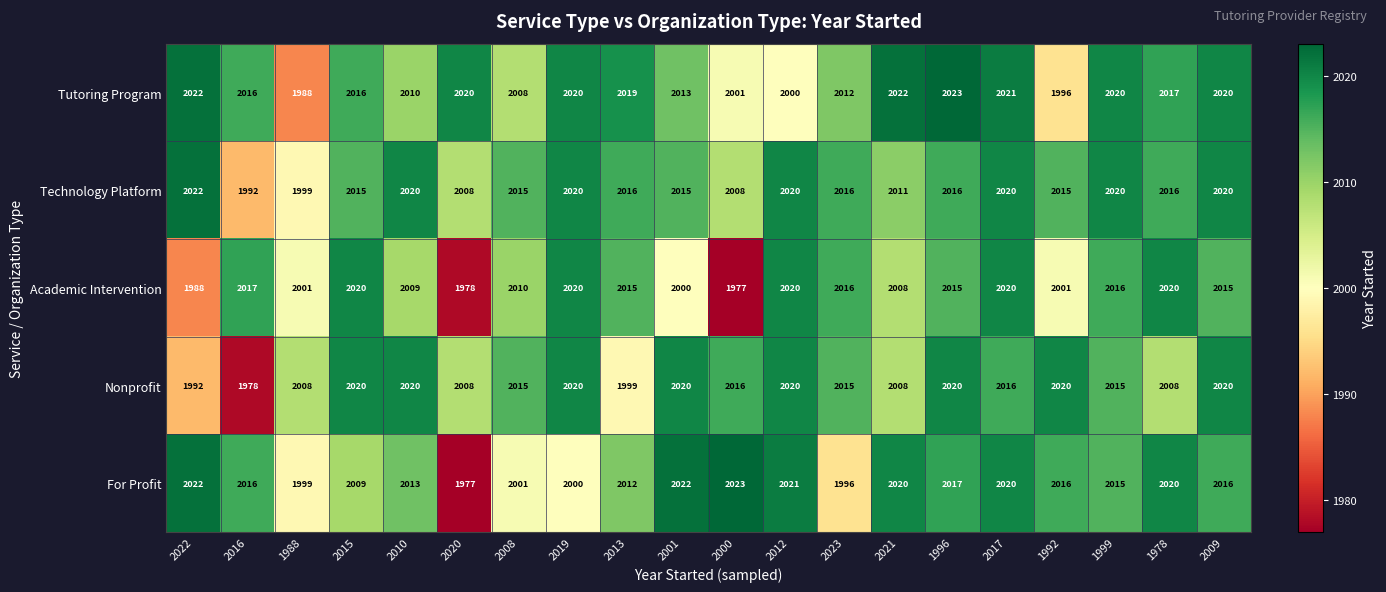

What is the maximum value shown in the chart?

2023